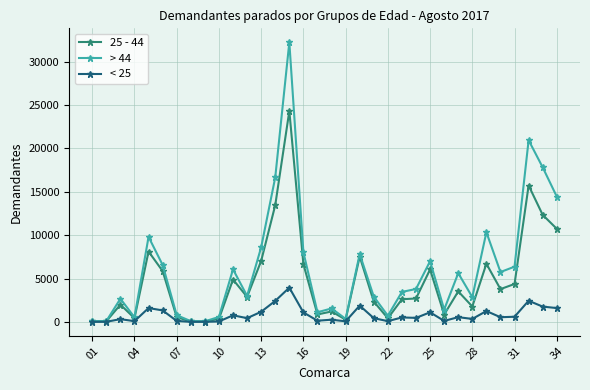

What is the maximum value shown in the chart?

32247